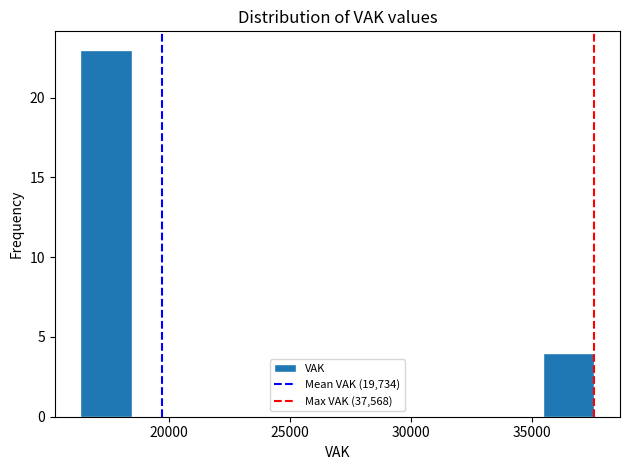

Reading left to right, list every bar in this chart as the range it spans on the x-axis followed by its height. Neither the bar edges nor the heights are printed on the chart, so give them approximately, as read against the axes.

16500 to 18500: 23
18500 to 20500: 0
20500 to 22500: 0
22500 to 25000: 0
25000 to 27000: 0
27000 to 29000: 0
29000 to 31000: 0
31000 to 33500: 0
33500 to 35500: 0
35500 to 37500: 4